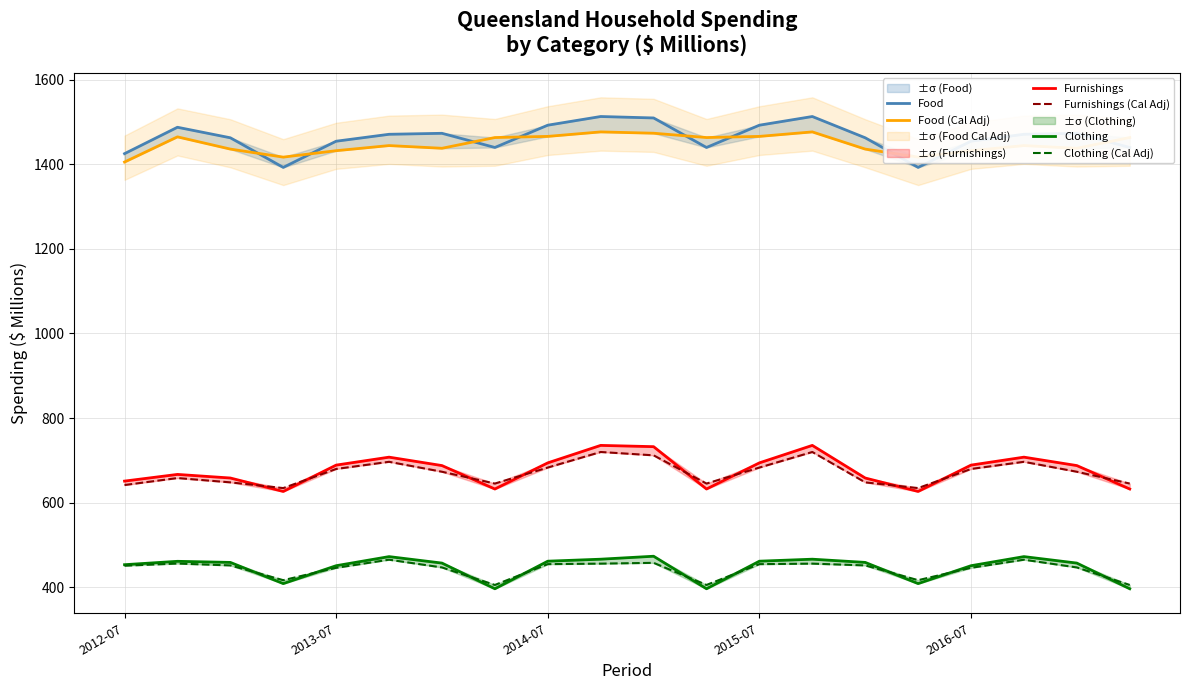

The value of Clothing (Cal Adj) at 18 is 447.0. True or false?

True